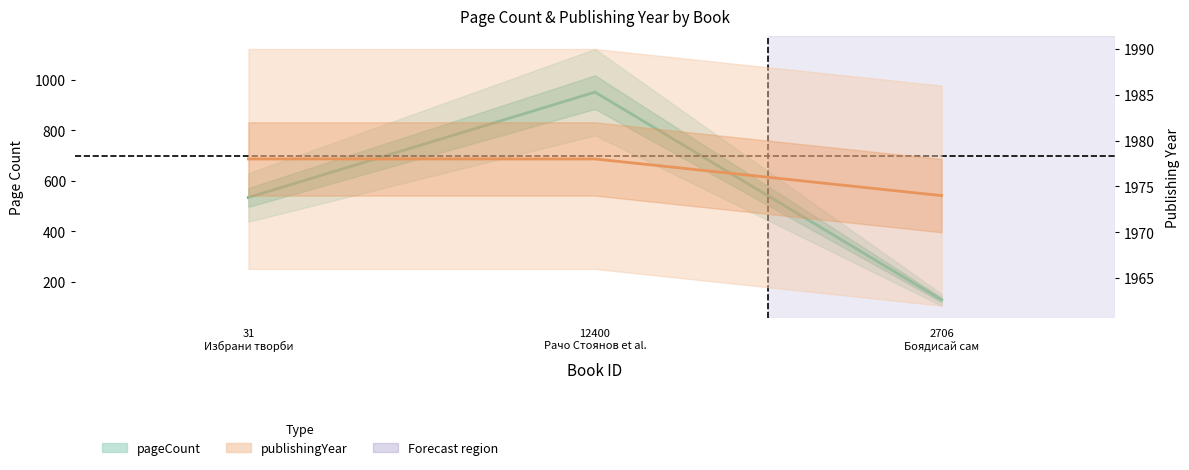

How many lines are shown in the chart?

2